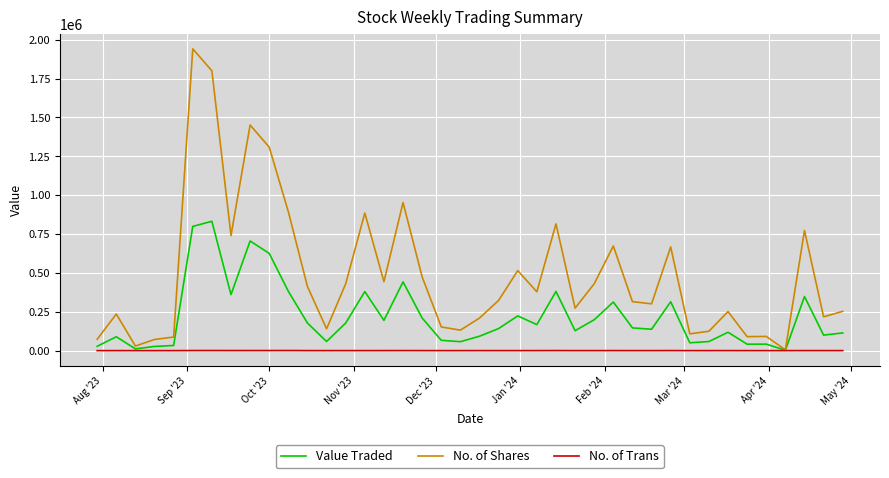

What is the difference between the maximum and minimum values in the No. of Shares series?

1935212